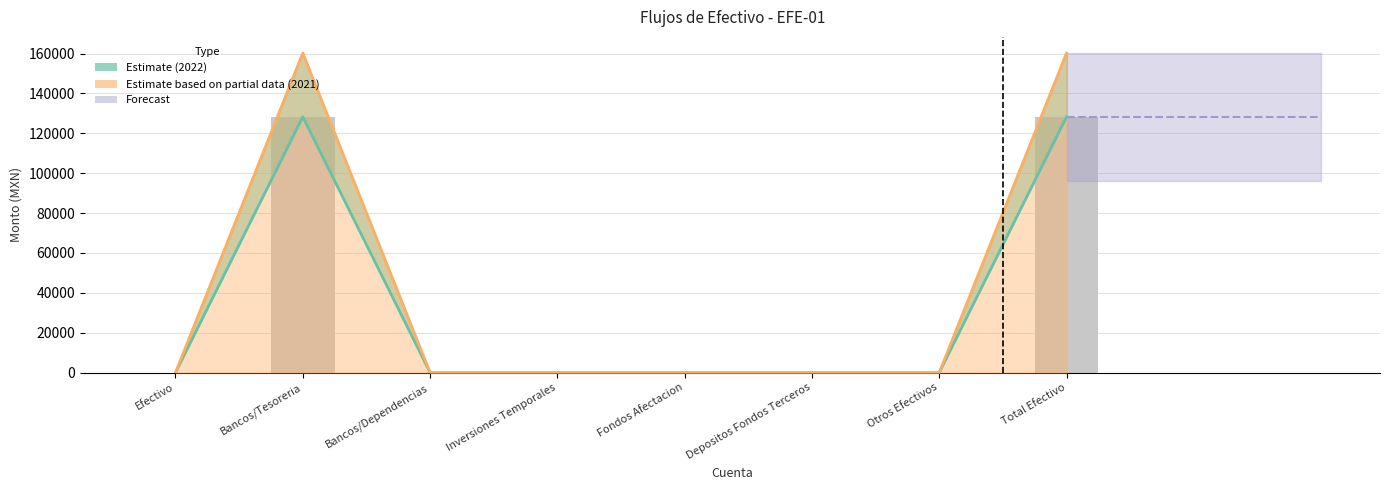

How many groups of bars are there?

8